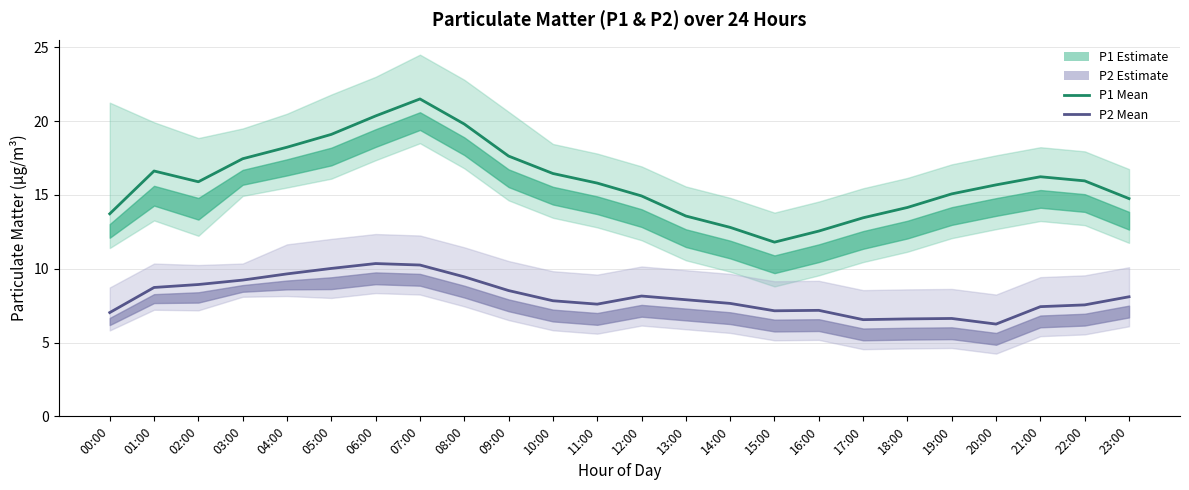

At which label is P1 Mean closest to 16?

22:00